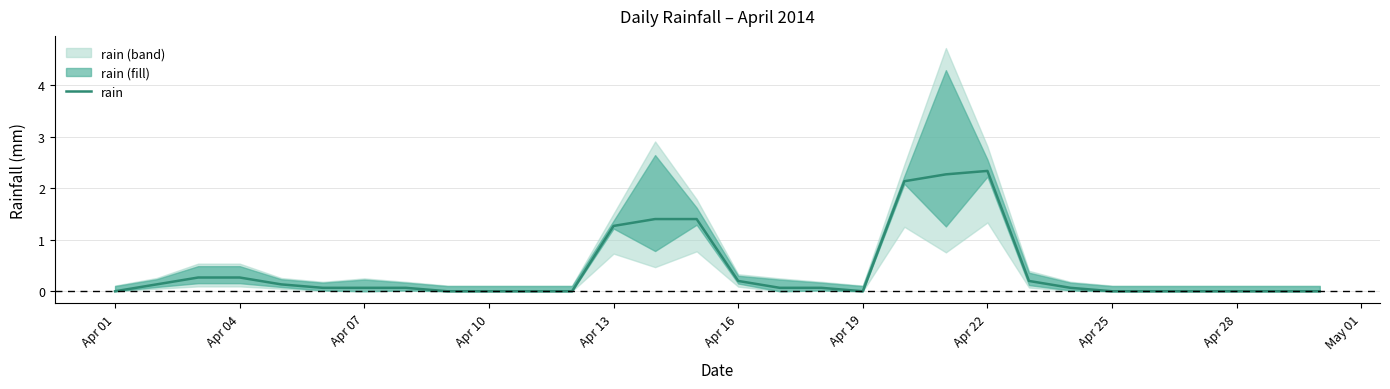

What is the highest value of the rain series?

2.3